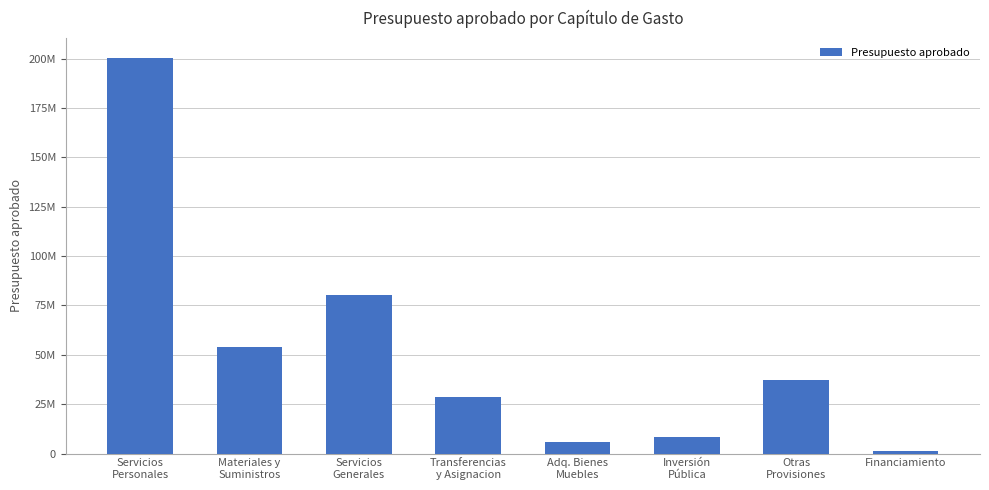

What is the label of the 7th bar from the left?

Otras
Provisiones